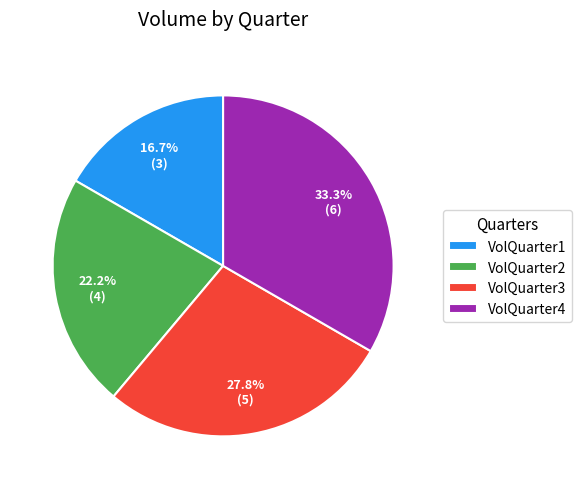

The VolQuarter1 slice represents 17% of the pie. True or false?

True